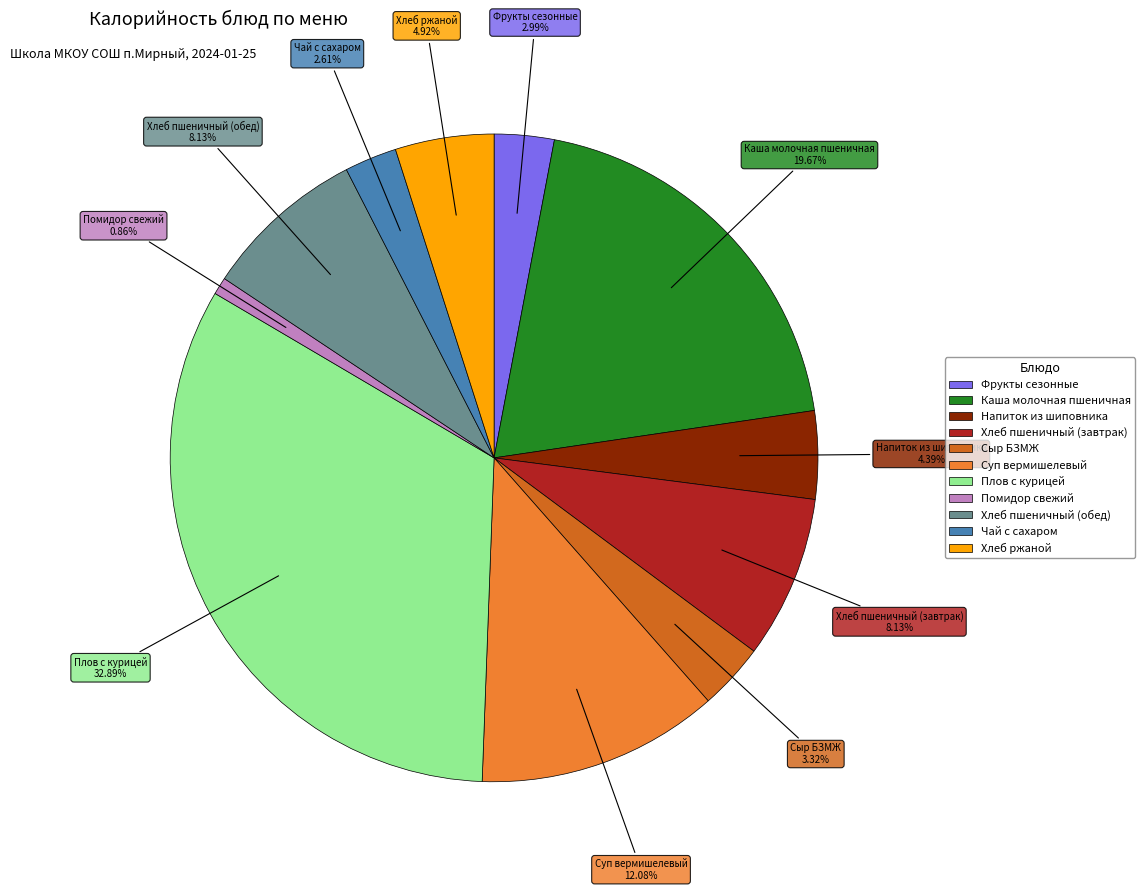

Is it true that Хлеб пшеничный (завтрак) is 1% of the pie?

False